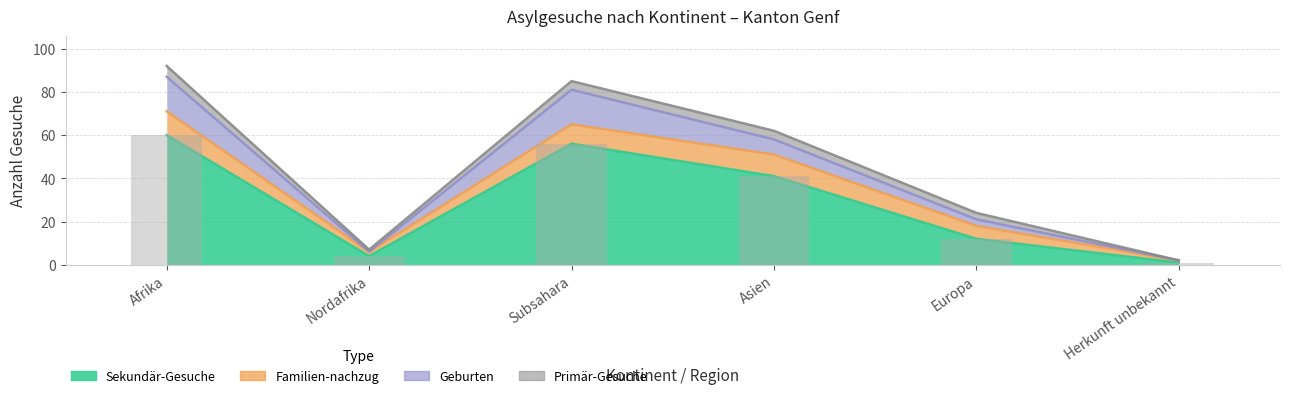

Reading left to right, list all the values displayed in this chart.

Sekundär-Gesuche: 60	4	56	41	12	1
Familien-nachzug: 11	2	9	10	6	1
Geburten: 16	0	16	7	3	0
Primär-Gesuche: 5	1	4	4	3	0